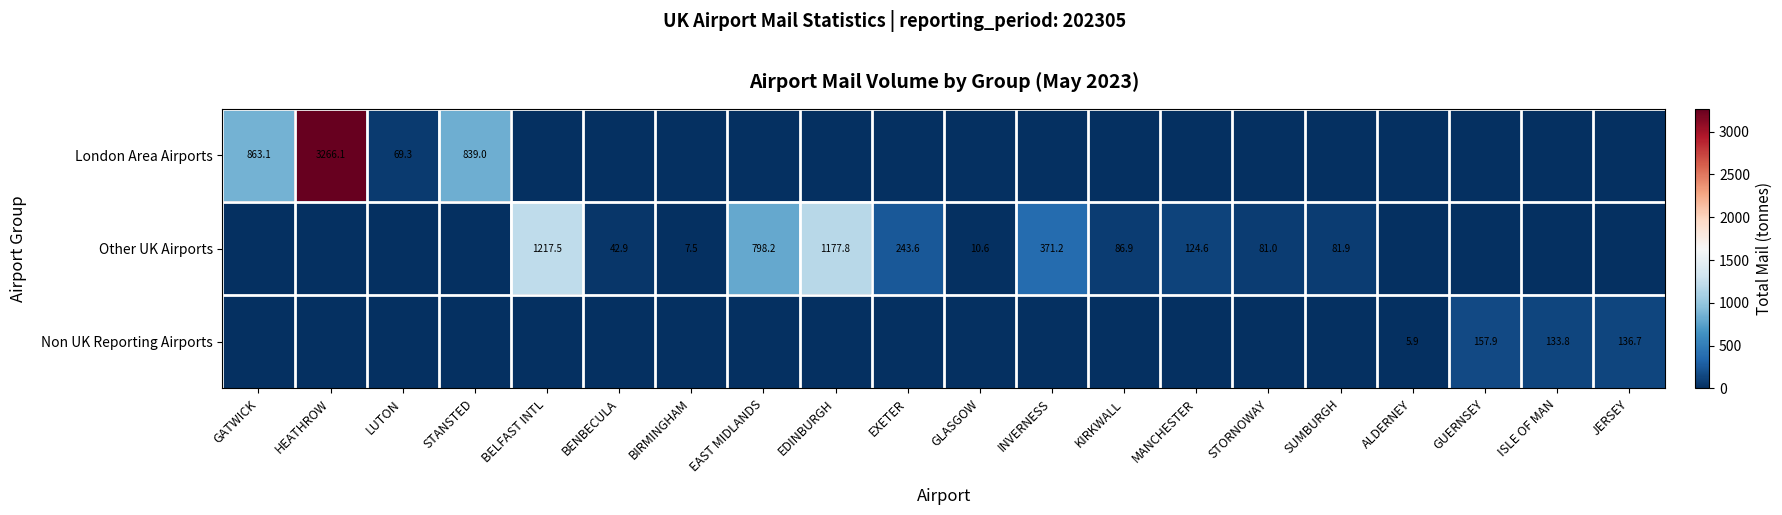

Is the value of Other UK Airports at MANCHESTER greater than the value of London Area Airports at LUTON?

Yes